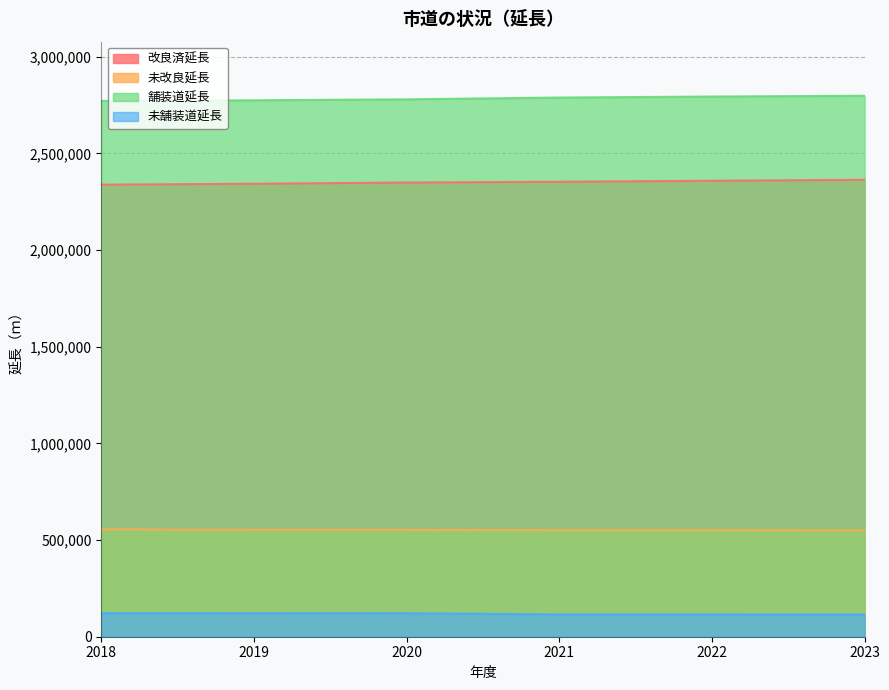

Does the chart display data point markers on the line(s)?

No